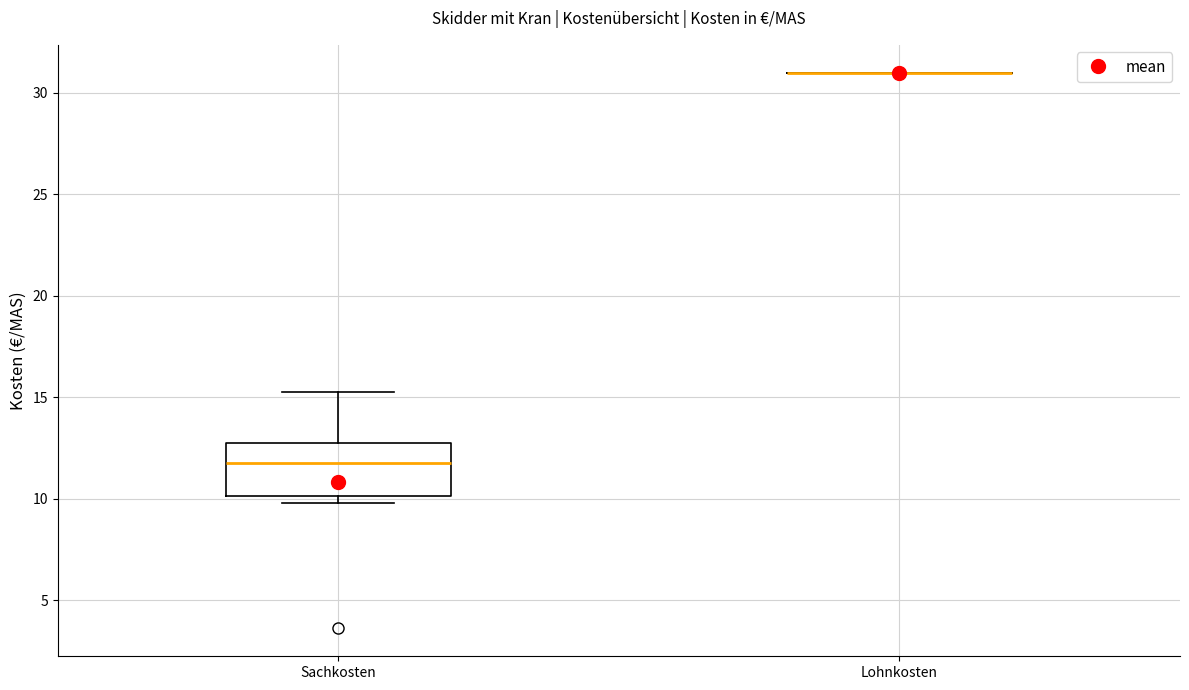

Reading left to right, read every box against the y-axis: the position of its median line, the range the box covers, and the ends of its whiskers. The values are not printed on the chart, so give them approximately, as read against the axis.

Sachkosten: median 11.5, box 10.0 to 12.5, whiskers 10.0 (just below the box's lower edge) to 15.5
Lohnkosten: box collapsed to a line at 31.0, whiskers 31.0 to 31.0